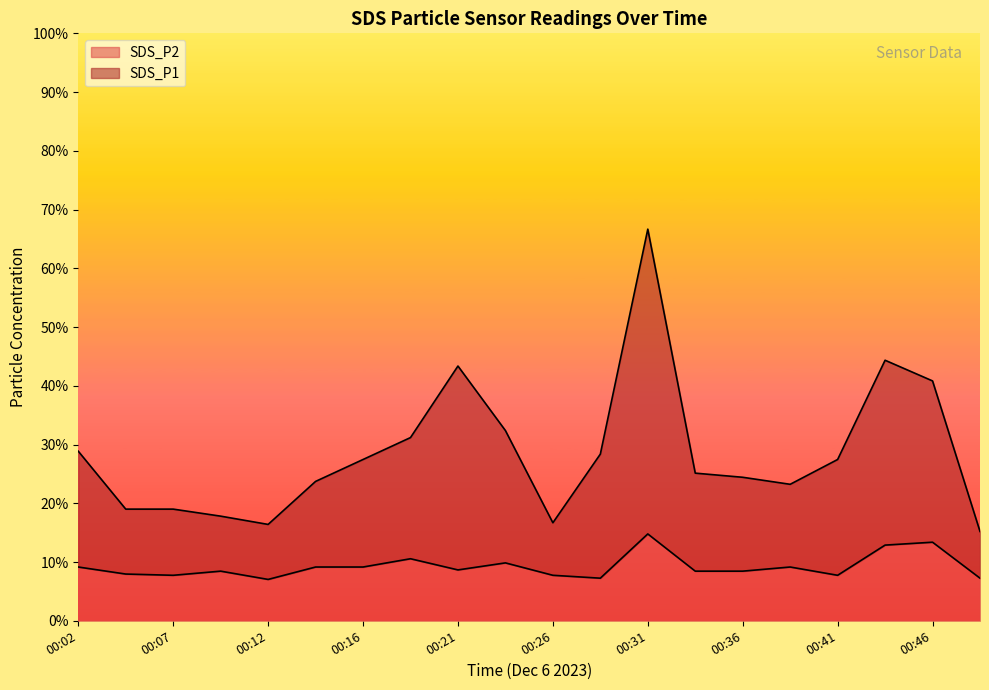

Does the chart display data point markers on the line(s)?

No